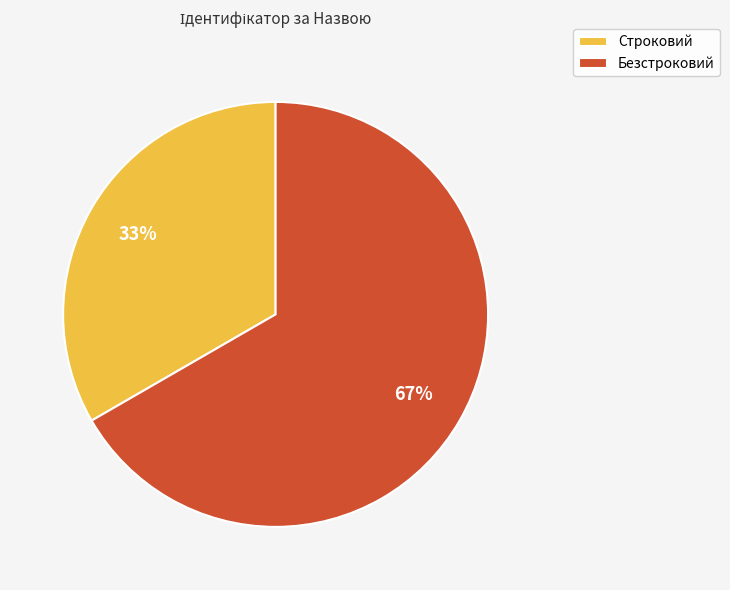

Which category accounts for the majority?

Безстроковий